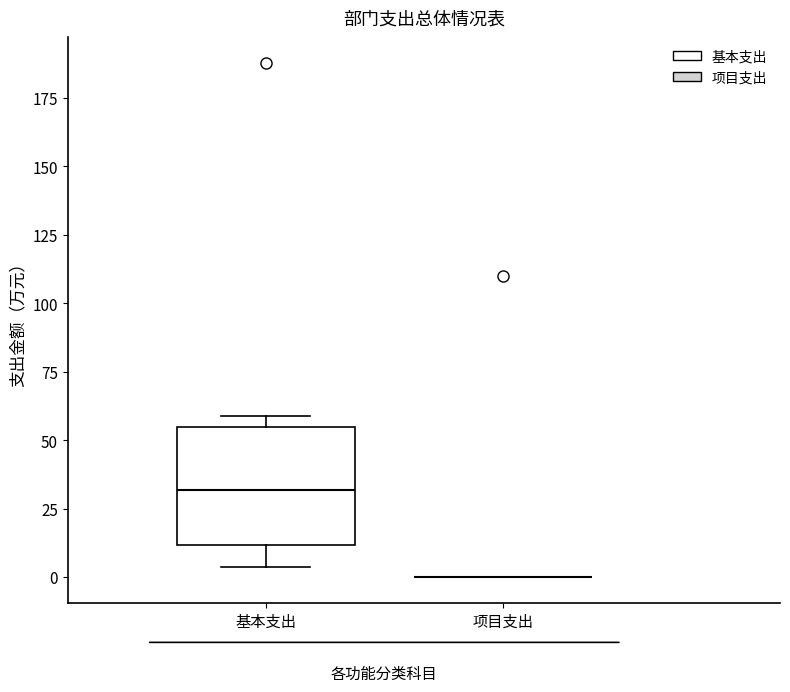

Reading left to right, read every box against the y-axis: the position of its median line, the range the box covers, and the ends of its whiskers. The values are not printed on the chart, so give them approximately, as read against the axis.

基本支出: median 30, box 10 to 55, whiskers 5 to 60
项目支出: box collapsed to a line at 0, whiskers 0 to 0